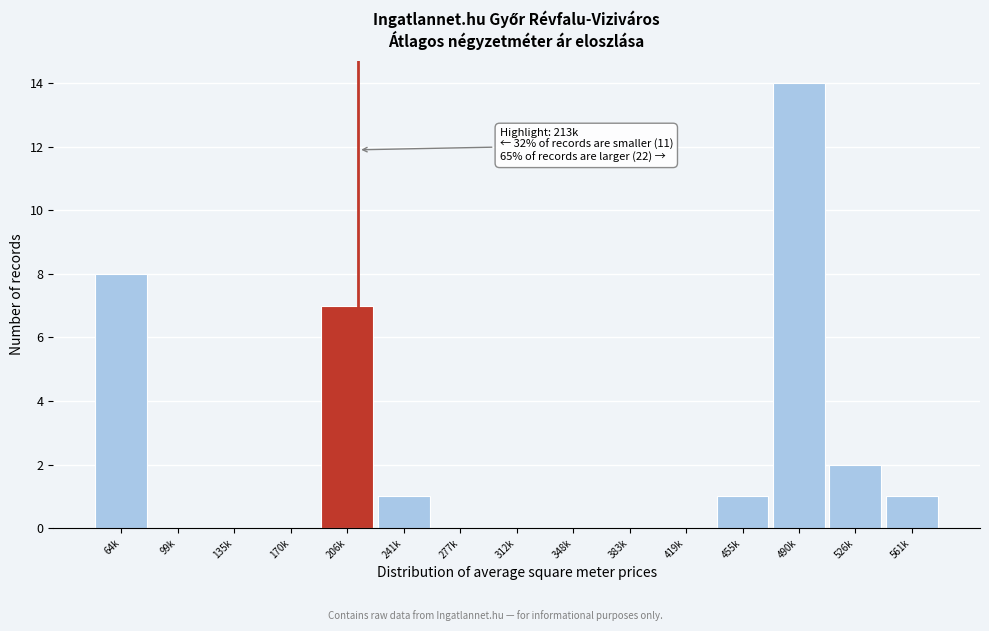

Reading right to left, extract all data points from this chart.

561k=1	526k=2	490k=14	455k=1	419k=0	383k=0	348k=0	312k=0	277k=0	241k=1	206k=7	170k=0	135k=0	99k=0	64k=8